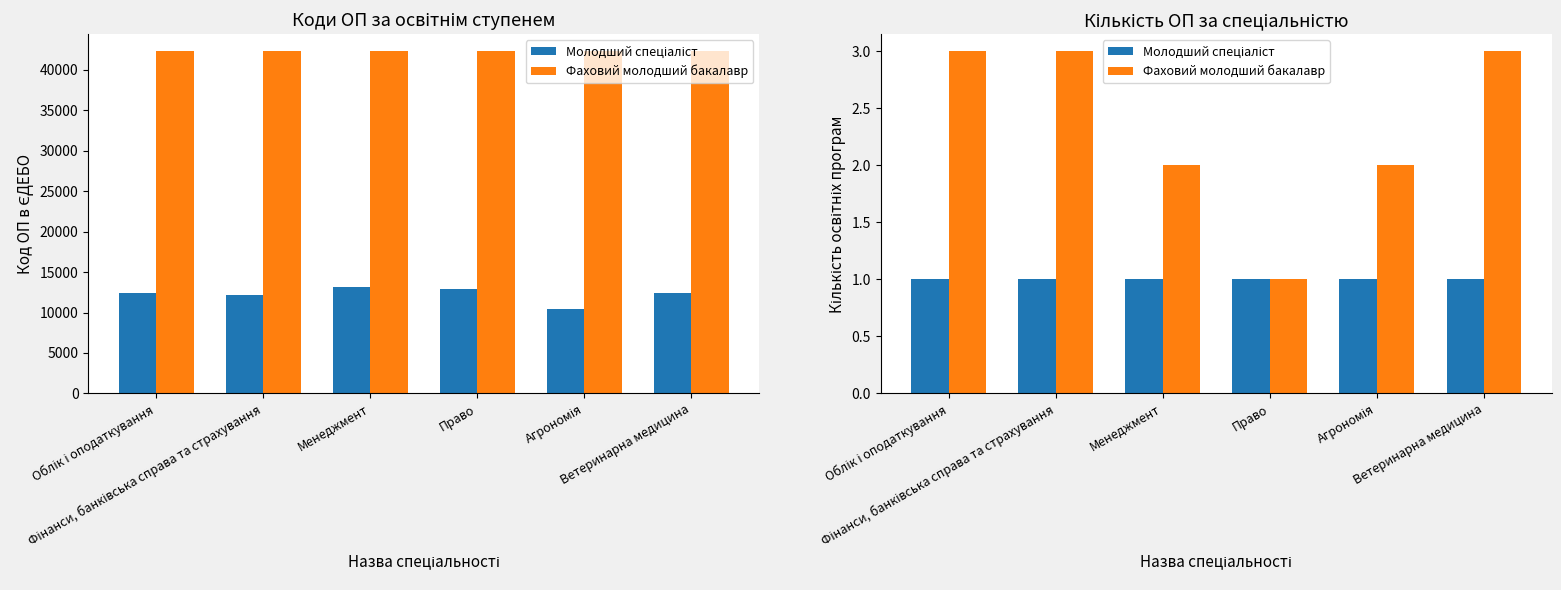

Does the chart contain any negative values?

No